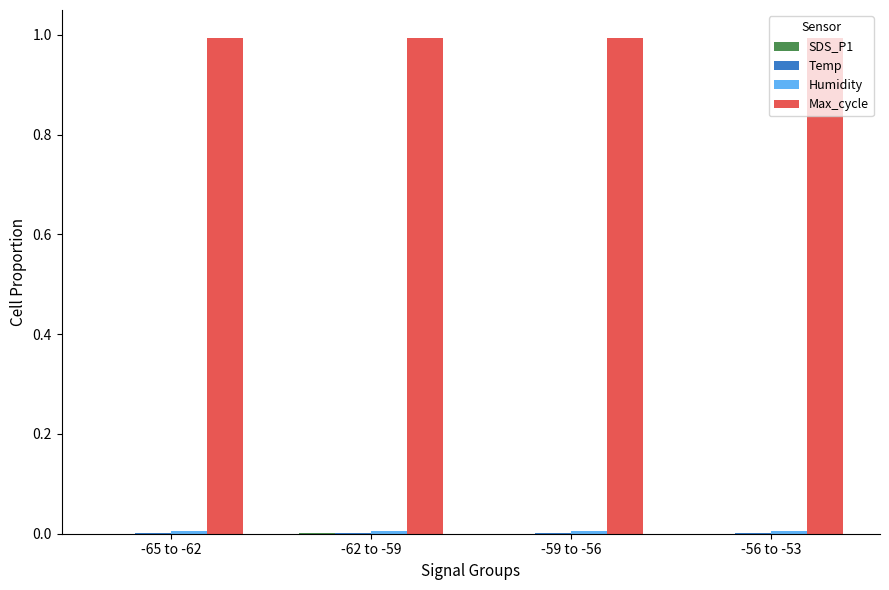

Which series has the largest total across all categories?

Max_cycle